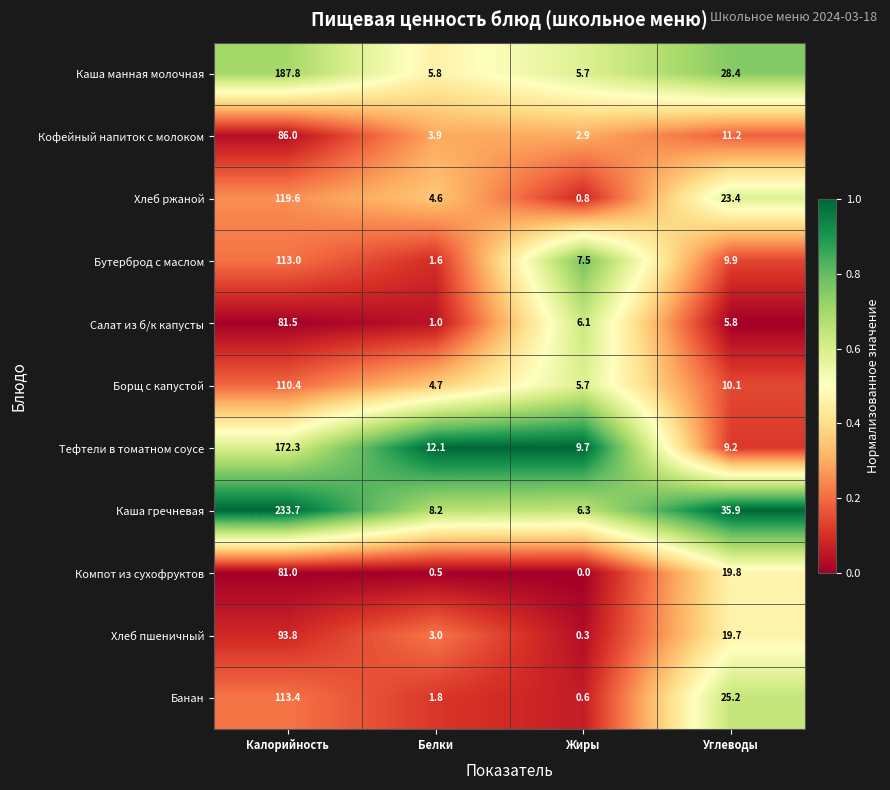

What is the difference between the second highest and minimum values in the Хлеб пшеничный series?

19.4